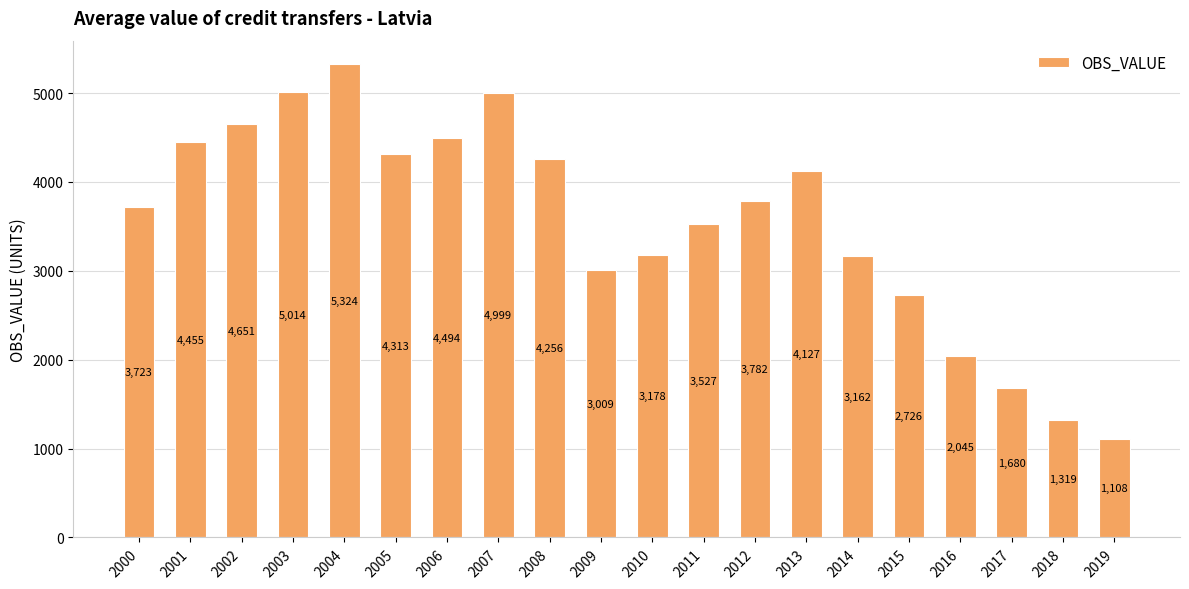

What value does the data have at 2007?

4998.9